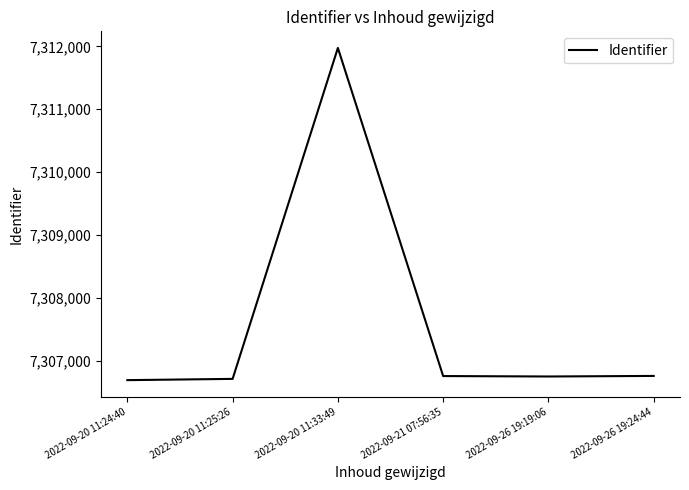

True or false: there are more than 0 points higher than both neighbors.

True